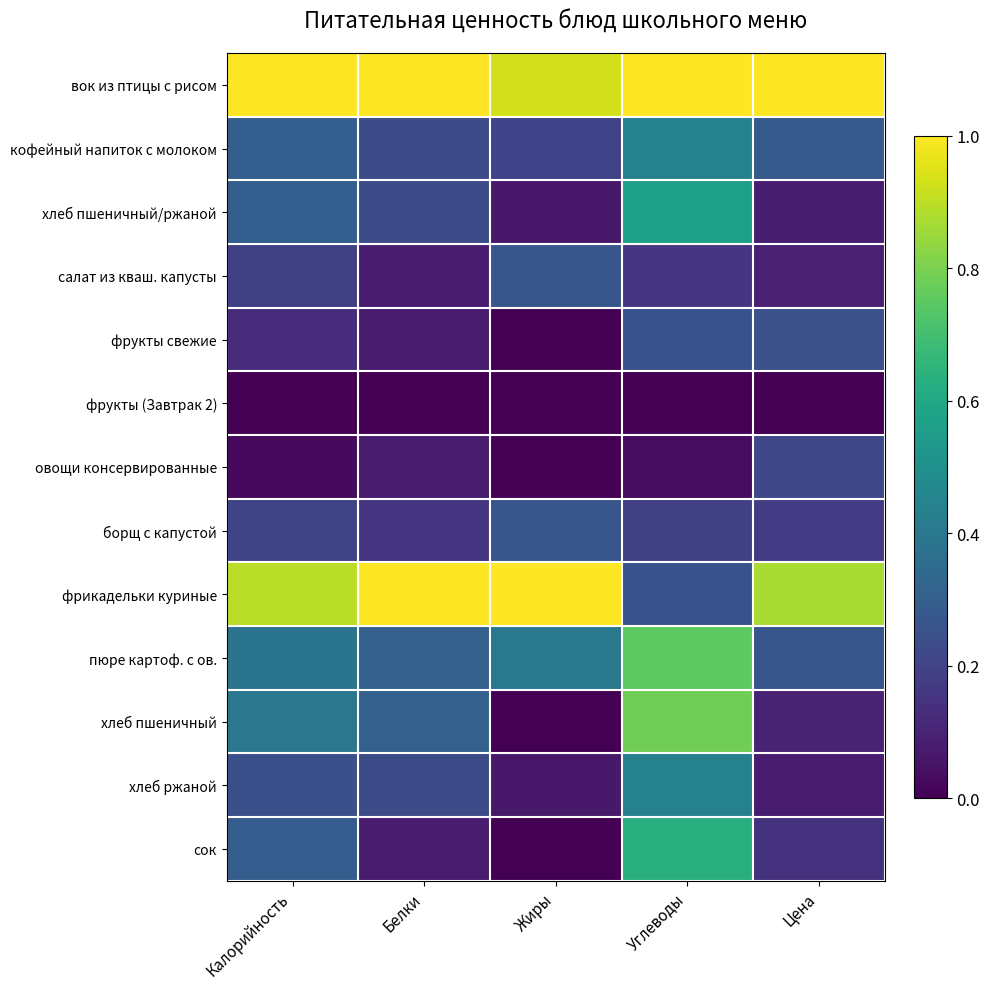

What is the difference between the highest and lowest values at Белки?

1.0